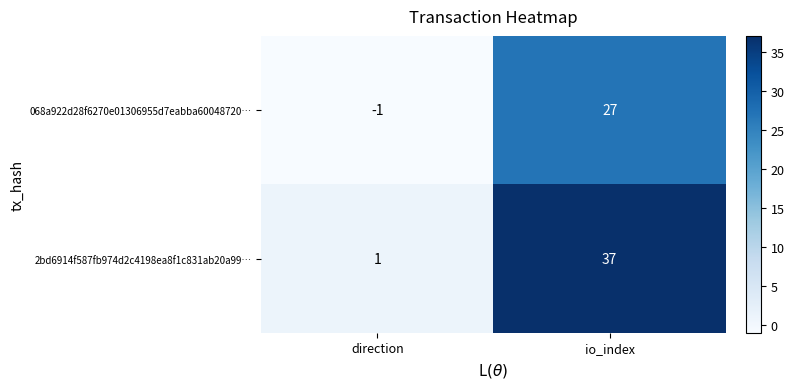

What is the maximum value shown in the chart?

37